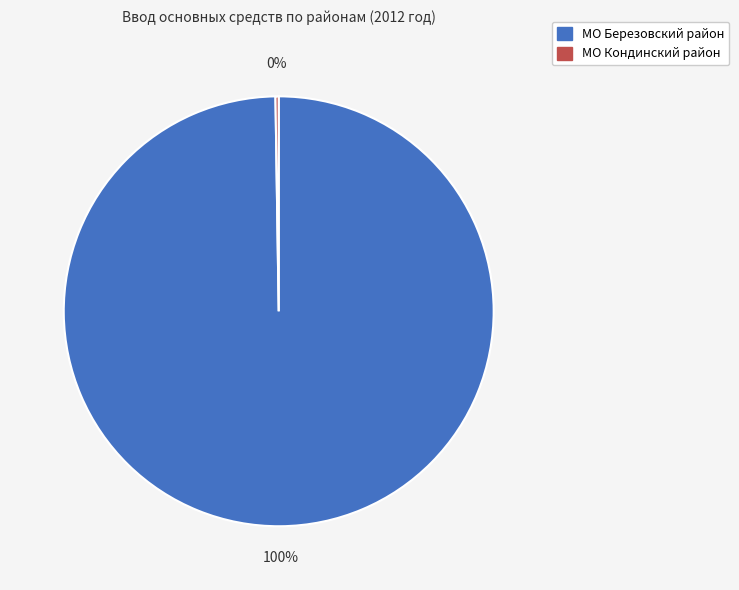

Is there a majority slice in this chart?

Yes